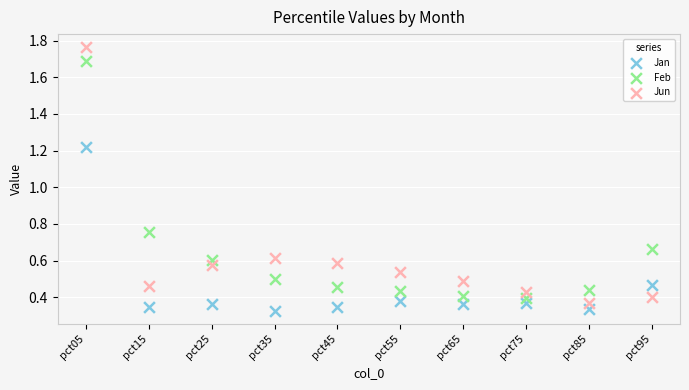

Which series contains the lowest Y value?

Jan